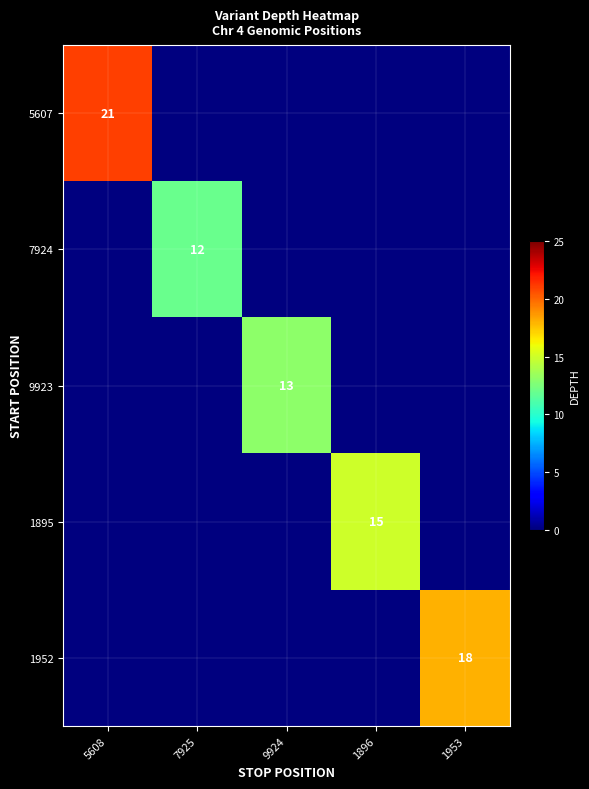

What is the difference between the highest and lowest values at 7925?

12